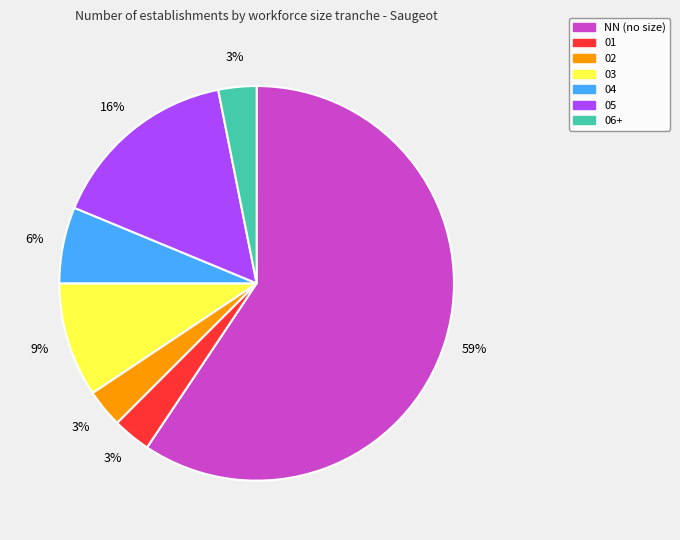

Which has a higher value, 03 or 01?

03